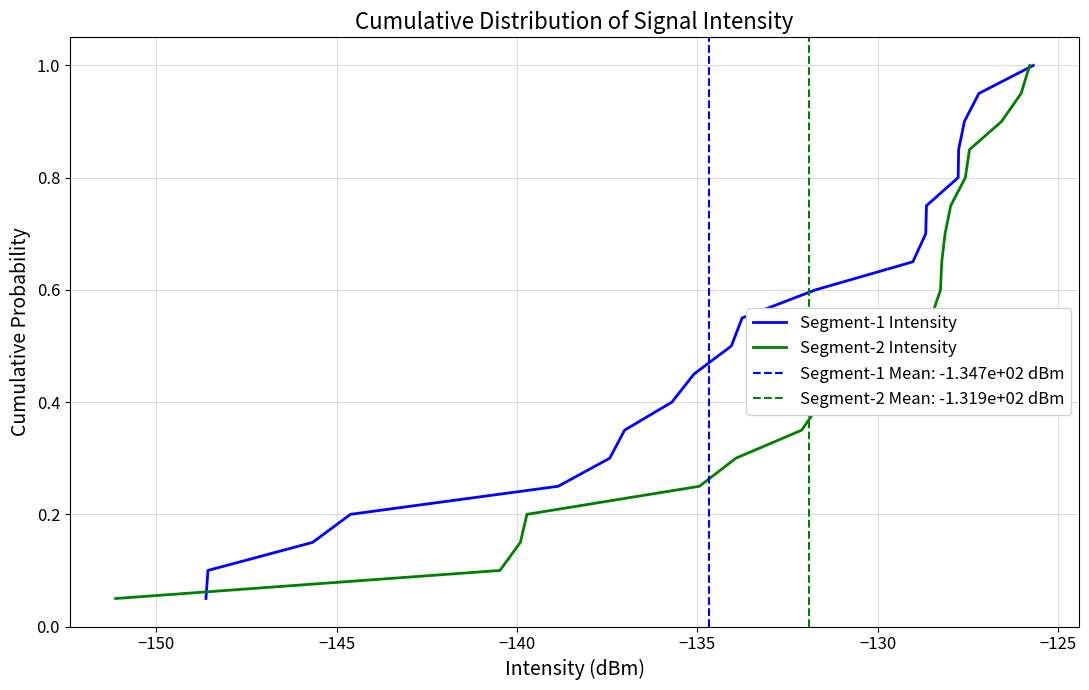

True or false: Segment-2 Intensity and Segment-1 Intensity intersect in this chart.

False